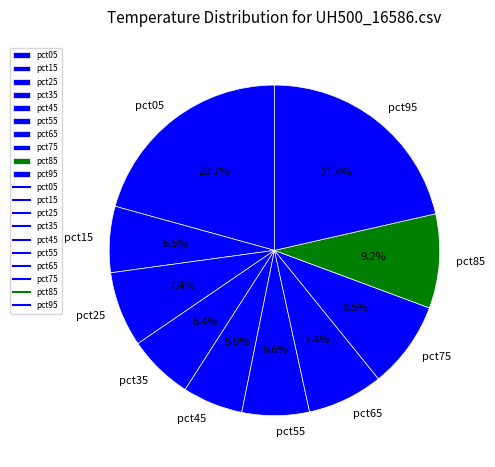

How many segments does this pie chart have?

10